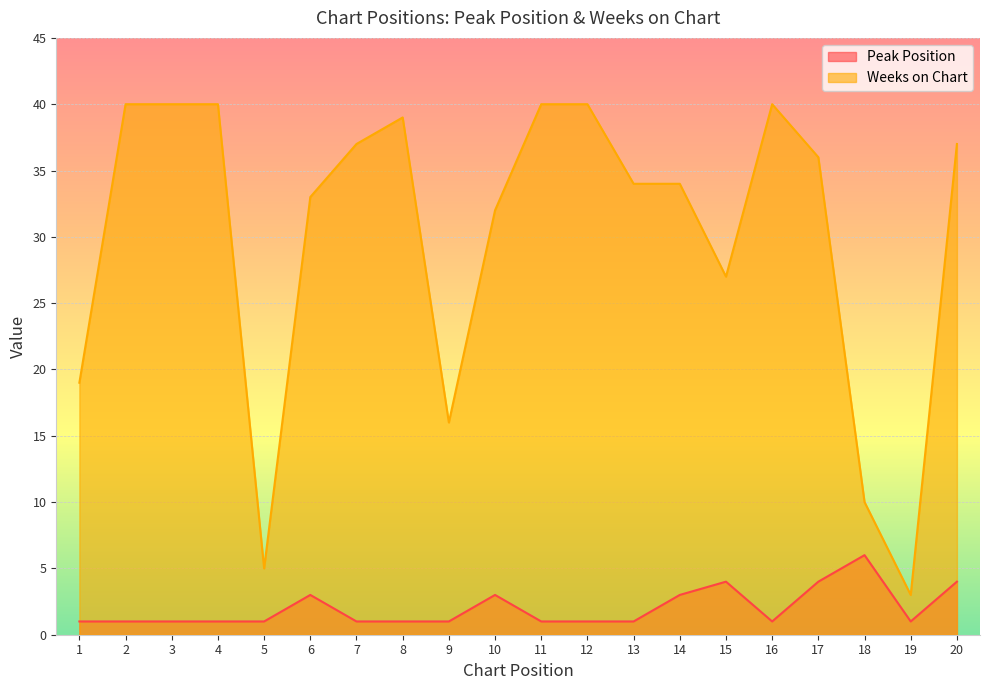

The value of Peak Position at 5 is 1. True or false?

False